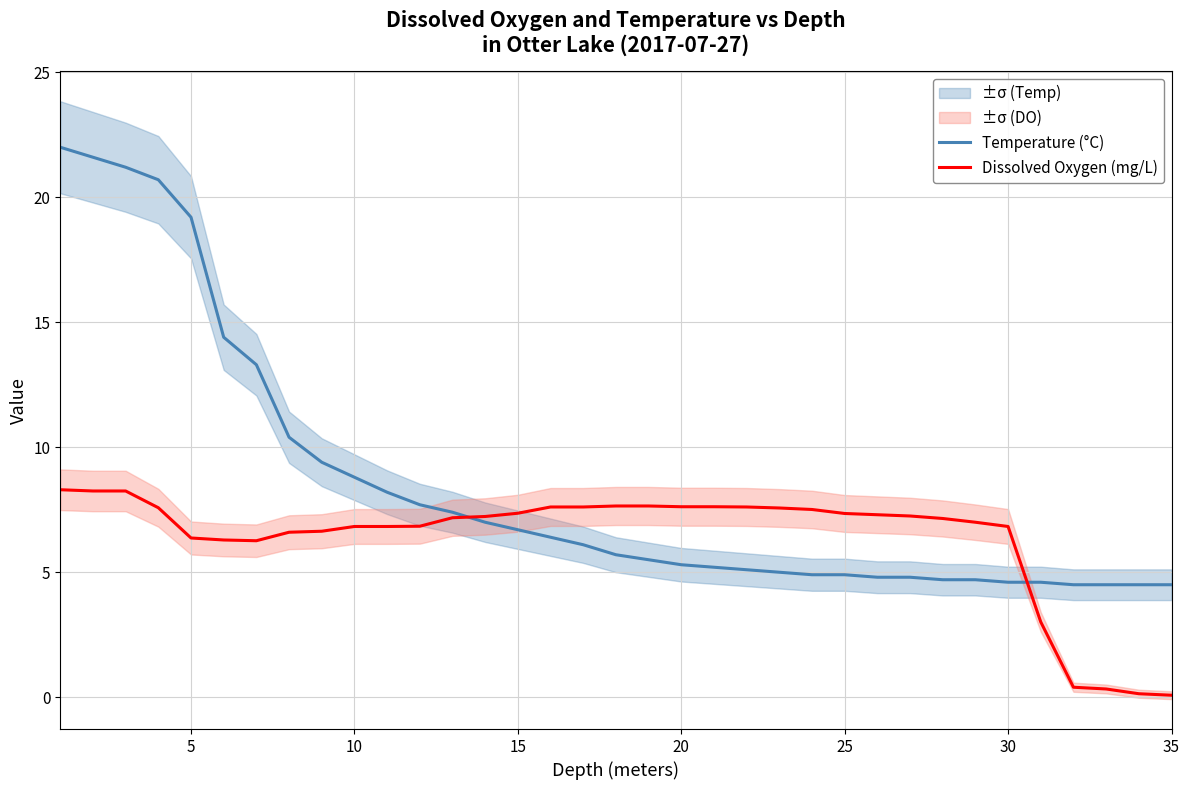

The Temperature (°C) series shows 27.9 at 5. True or false?

False